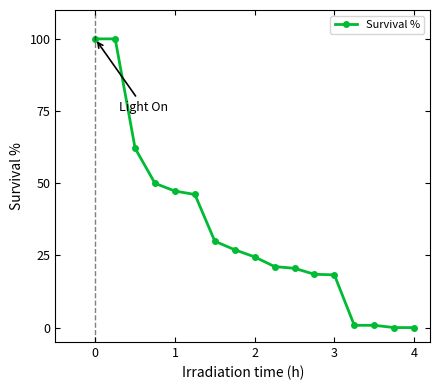

How many categories are shown in the chart?

17